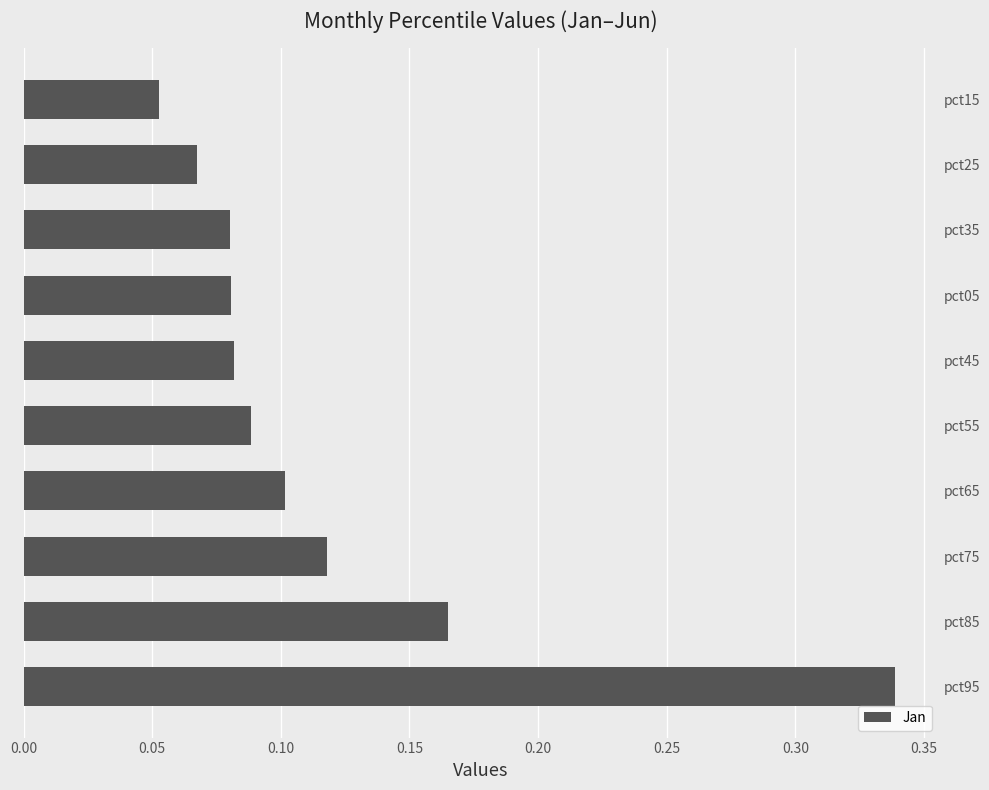

Count the values in the range 0 to 1.

10